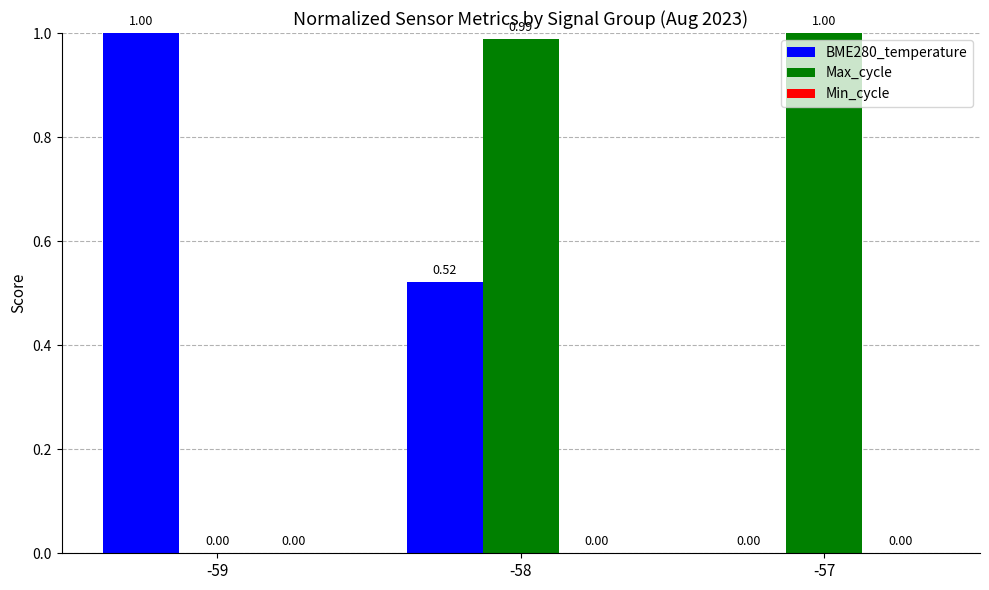

Is the value of Max_cycle at -58 greater than the value of BME280_temperature at -58?

Yes